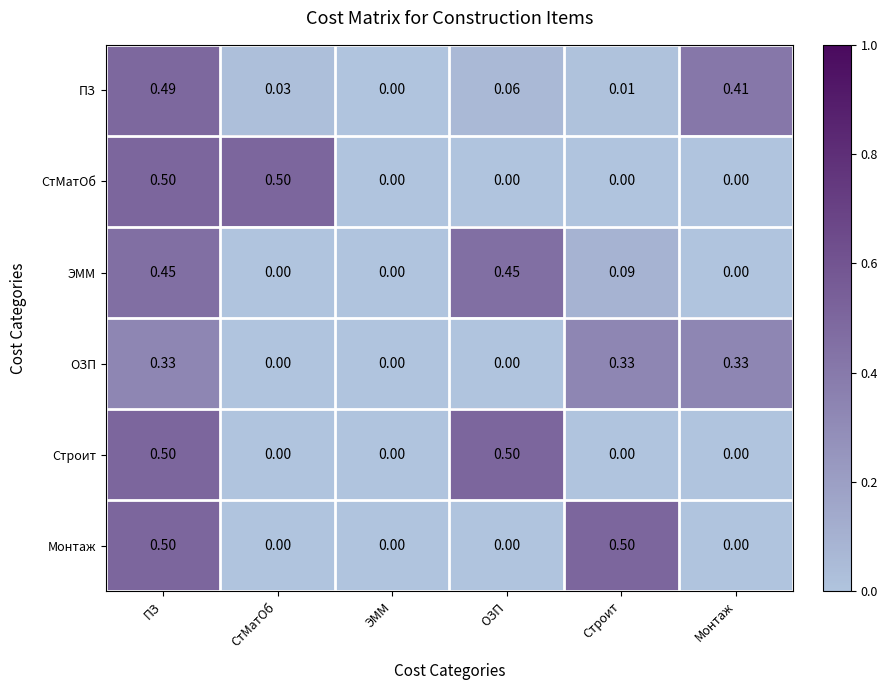

Is the value of СтМатОб at ЭММ greater than the value of Монтаж at Строит?

No